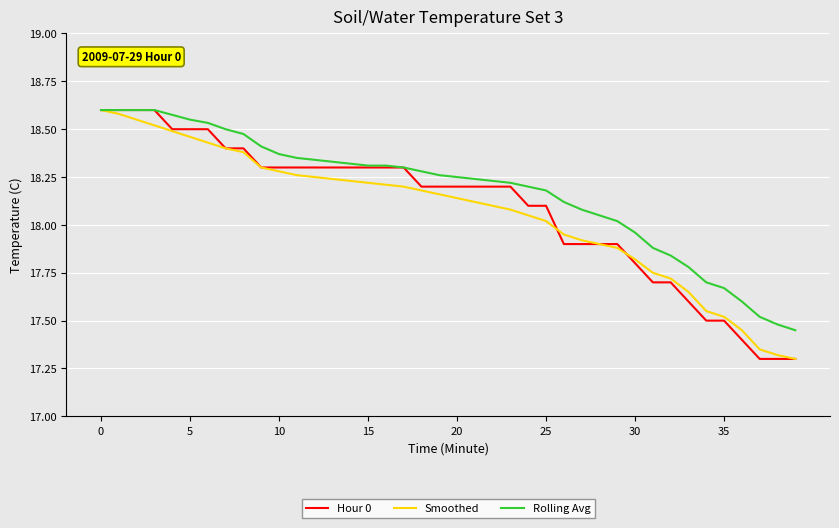

List the series in order of their overall mean, lowest first.

Smoothed, Hour 0, Rolling Avg